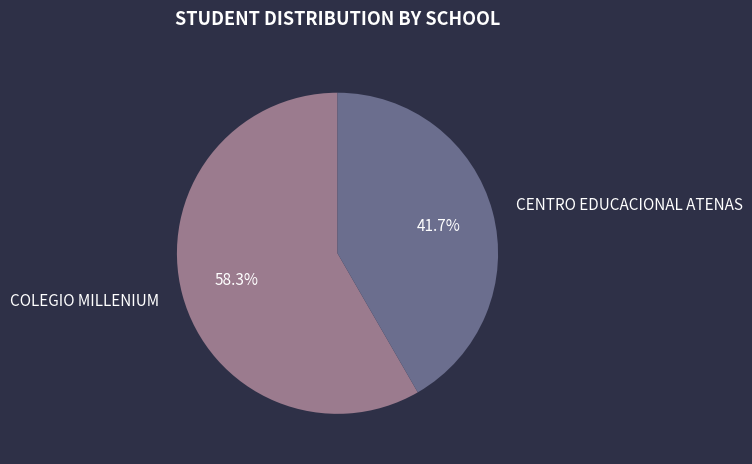

To the nearest percent, what is the difference between the COLEGIO MILLENIUM and CENTRO EDUCACIONAL ATENAS slice percentages?

17%